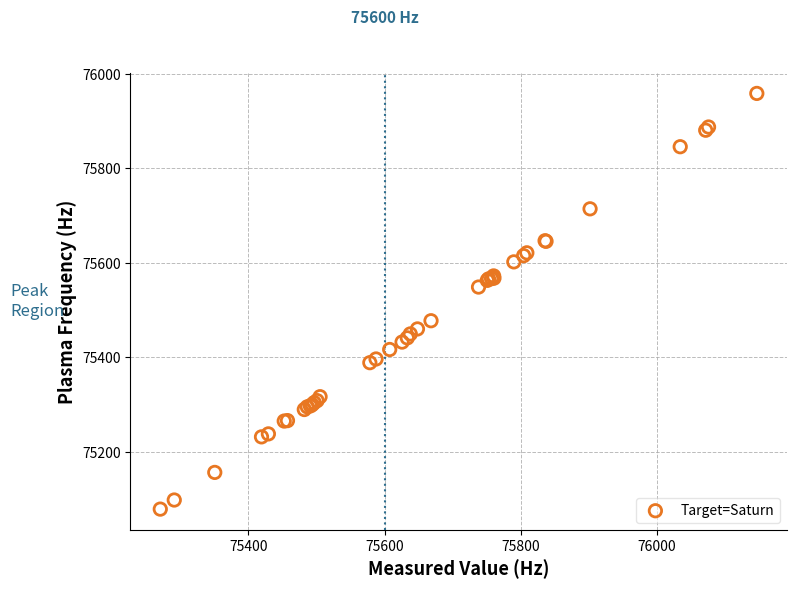

What Y value in the scatter plot is closest to 75518?

75548.5